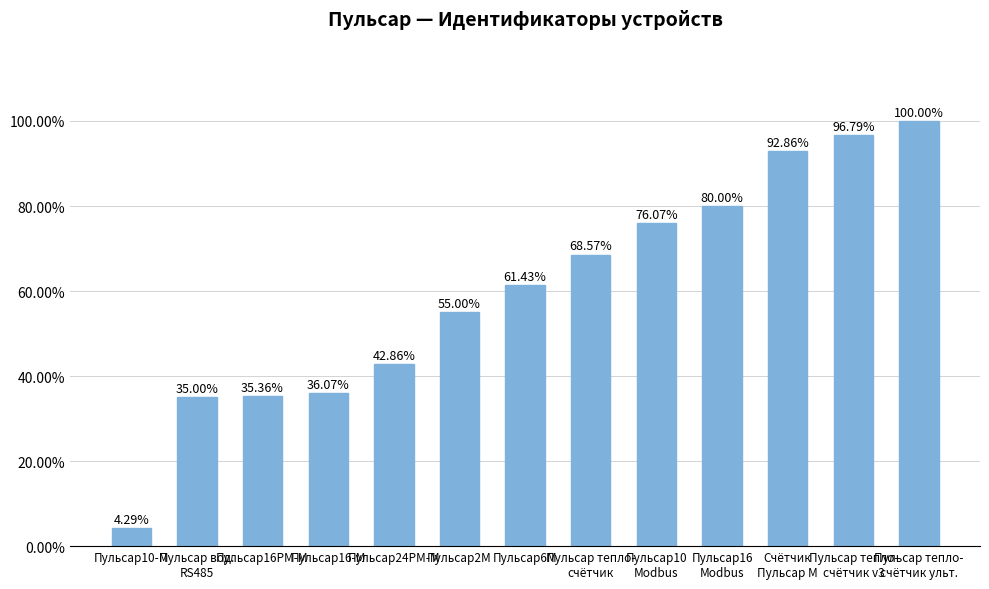

Rank the categories by value from lowest to highest.

Пульсар10-М, Пульсар вод.
RS485, Пульсар16РМ-М, Пульсар16-М, Пульсар24РМ-М, Пульсар2М, Пульсар6М, Пульсар тепло-
счётчик, Пульсар10
Modbus, Пульсар16
Modbus, Счётчик
Пульсар М, Пульсар тепло-
счётчик v3, Пульсар тепло-
счётчик ульт.